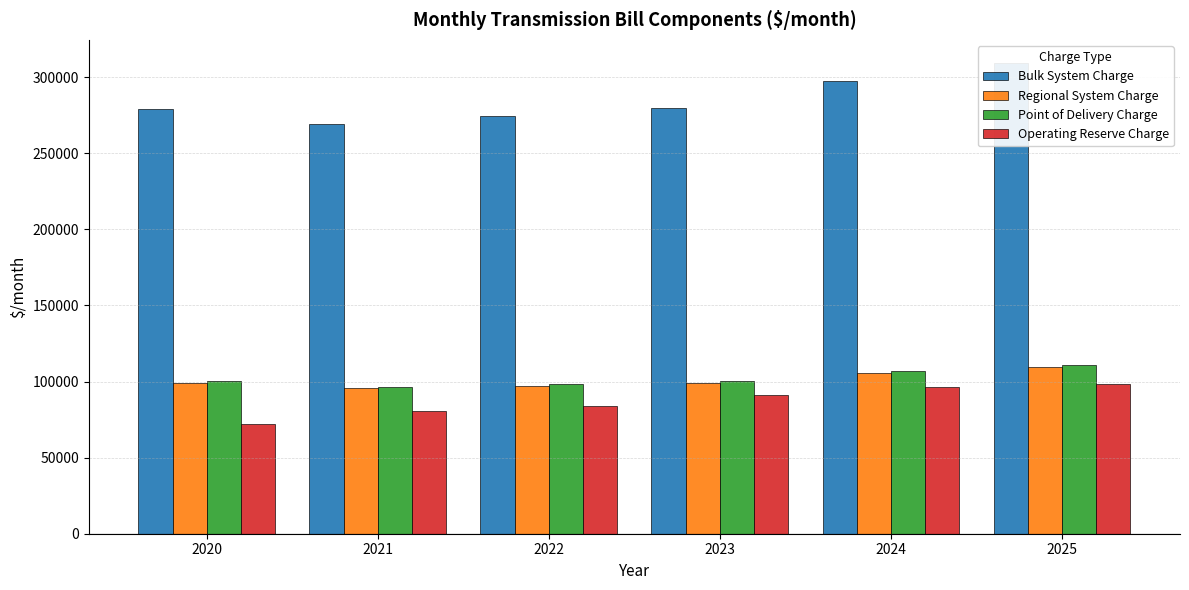

What is the value of the Regional System Charge bar at the 1st from the left?

99037.2